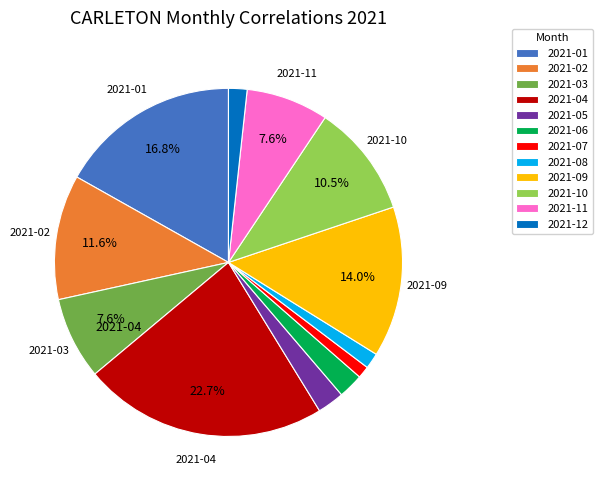

Is there any slice that represents more than half of the pie?

No